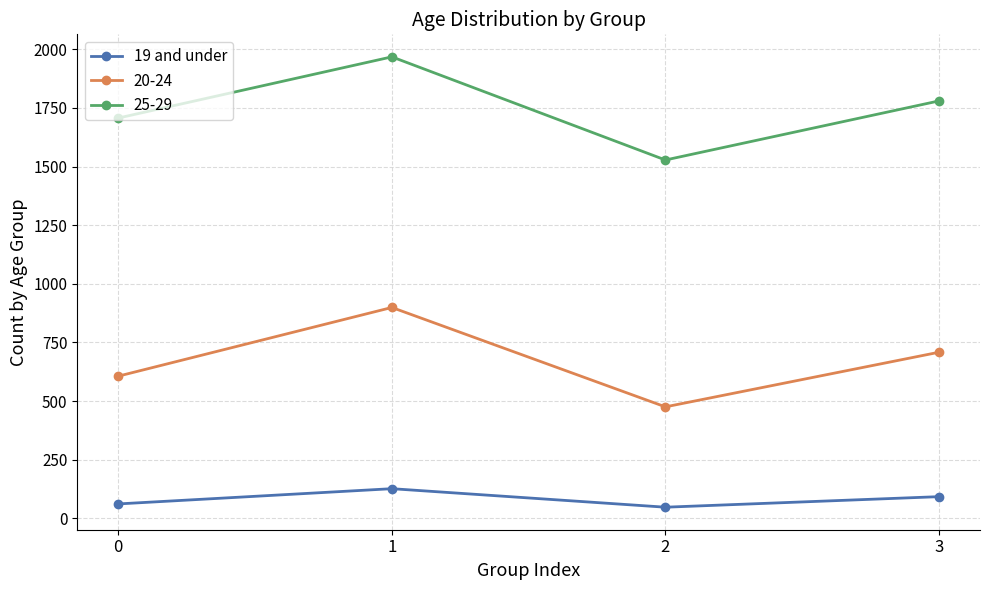

Which series has the largest range (max minus min)?

25-29